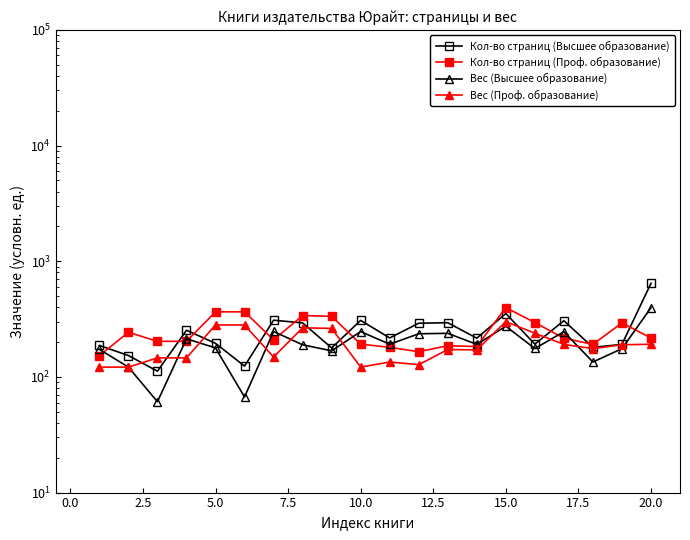

Which series has the widest spread of values?

Кол-во страниц (Высшее образование)